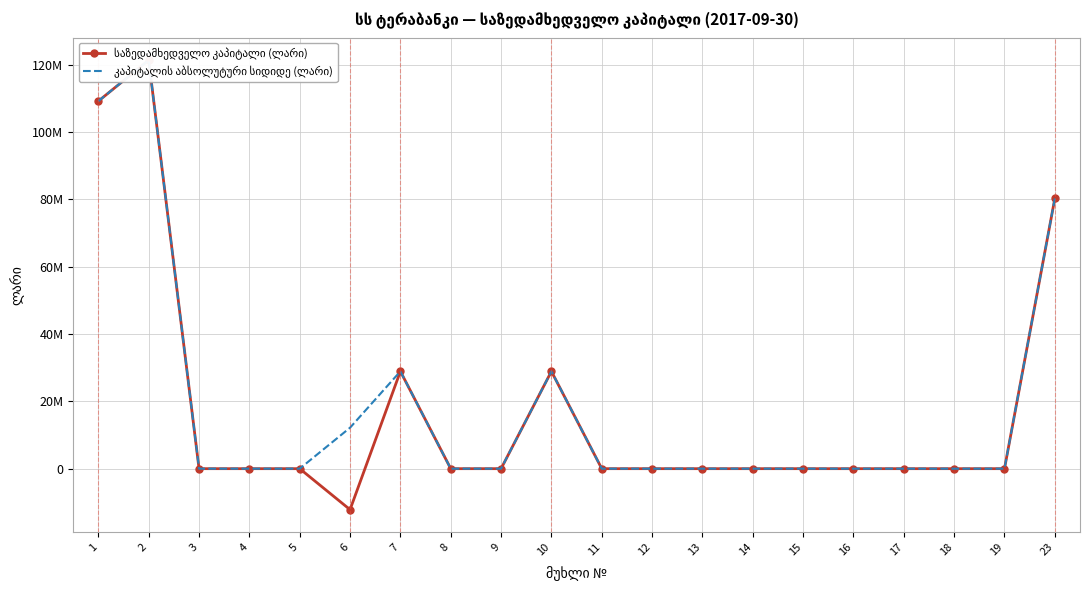

True or false: კაპიტალის აბსოლუტური სიდიდე (ლარი) and საზედამხედველო კაპიტალი (ლარი) cross at least once.

False